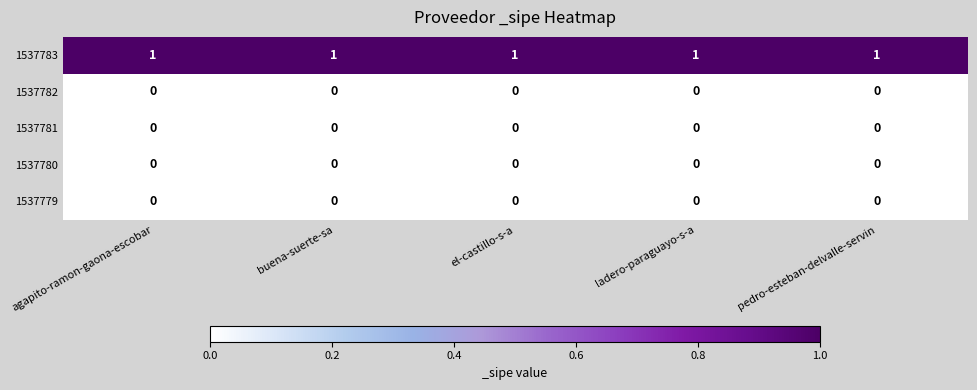

At how many categories does at least one series exceed 0?

5